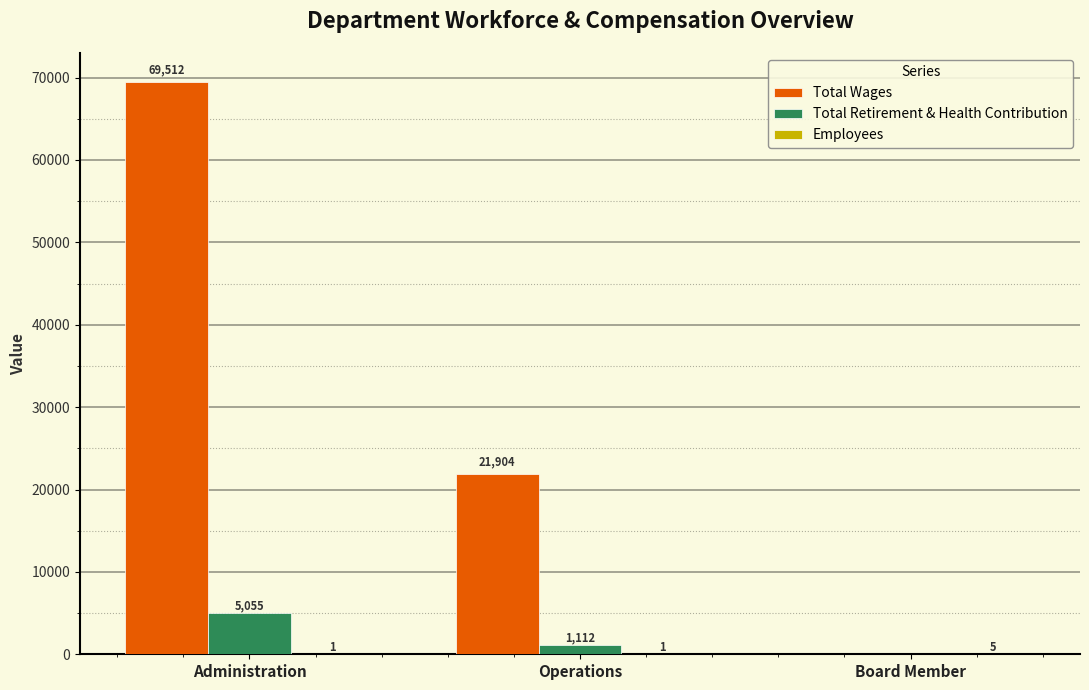

At which label does Total Wages first exceed 21904?

Administration